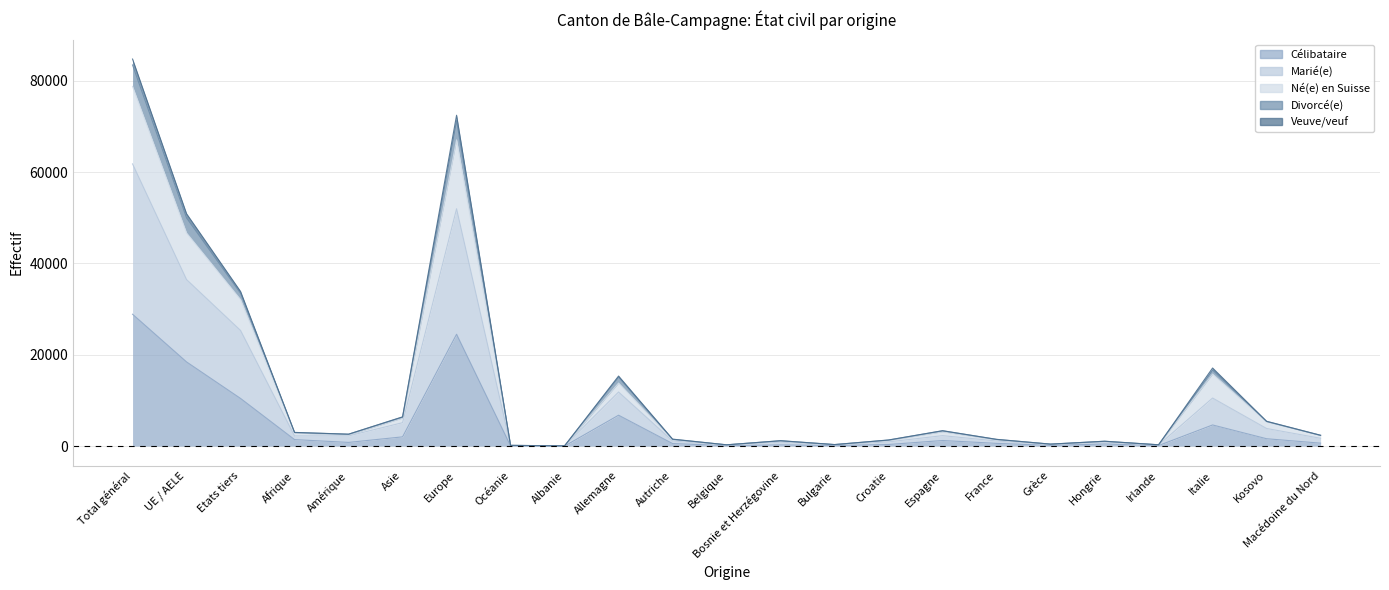

What is the approximate value of Marié(e) at Hongrie?

897